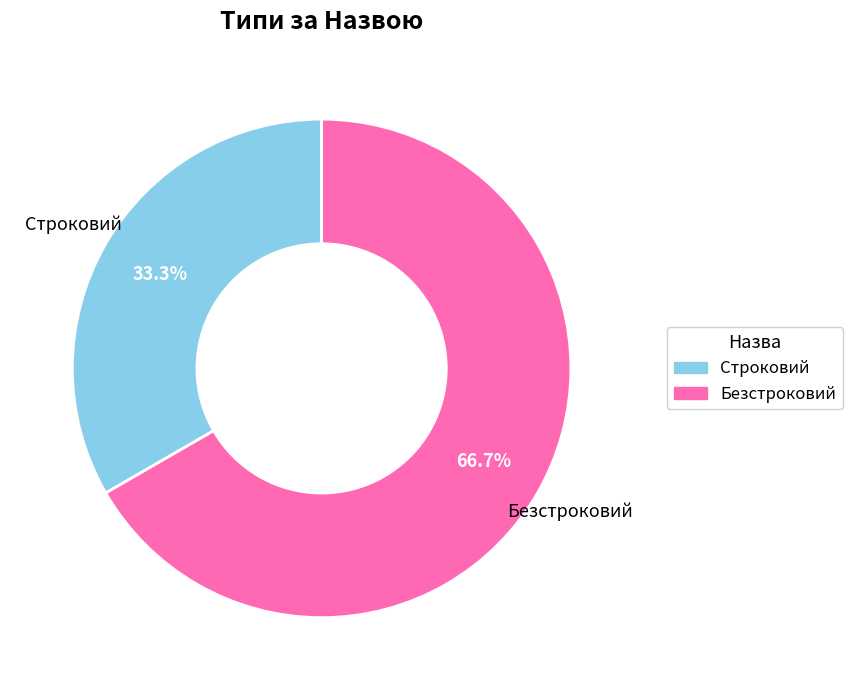

To the nearest percent, what percentage of the pie is Безстроковий?

67%